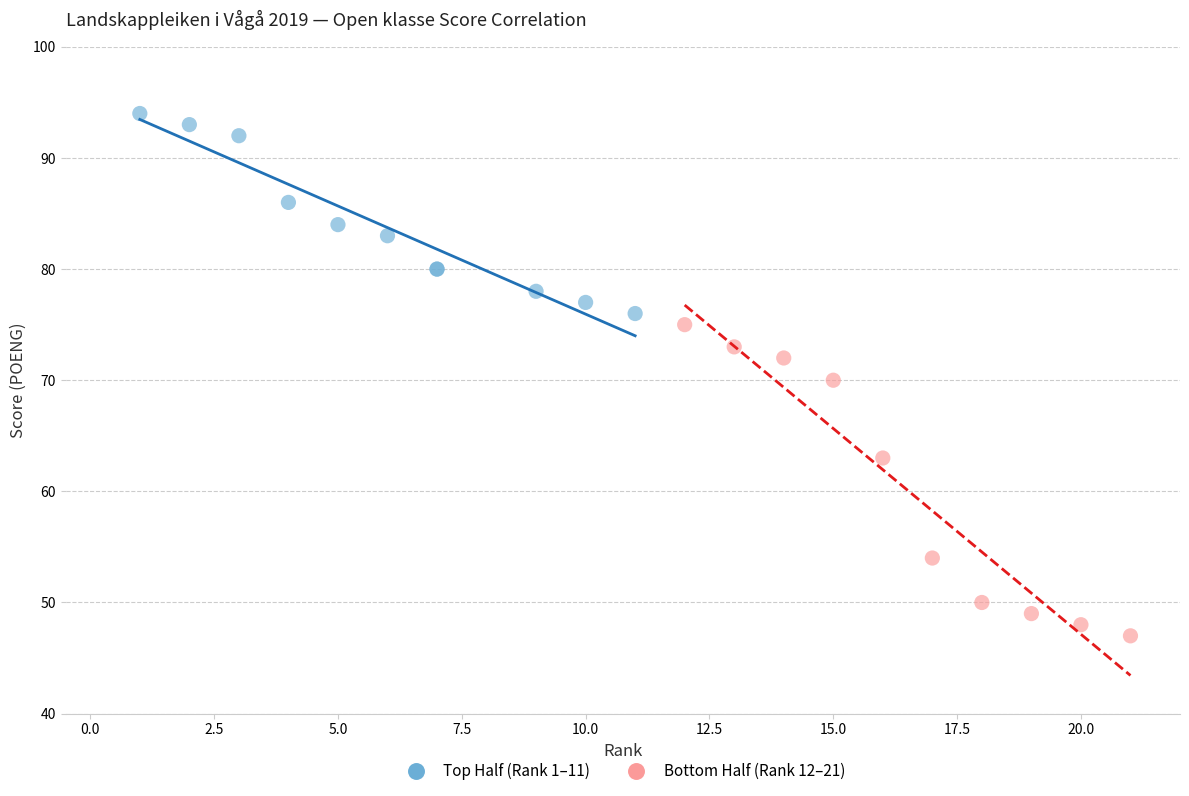

Which series has the largest Y range (max minus min)?

Bottom Half (Rank 12–21)